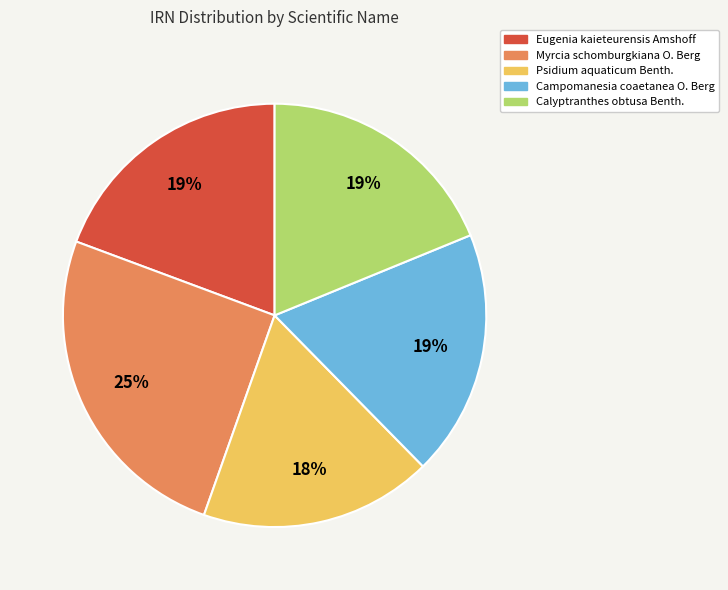

How many slices are in this pie chart?

5